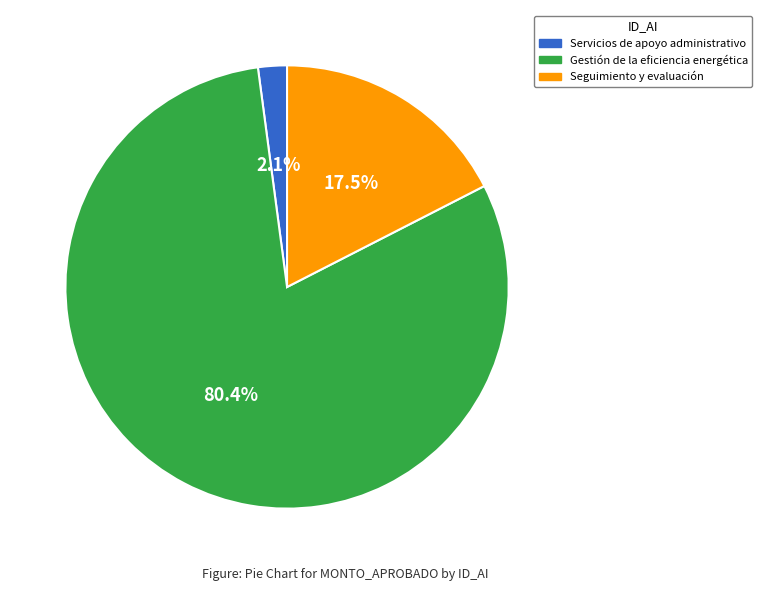

To the nearest percent, what is the average slice percentage?

33%